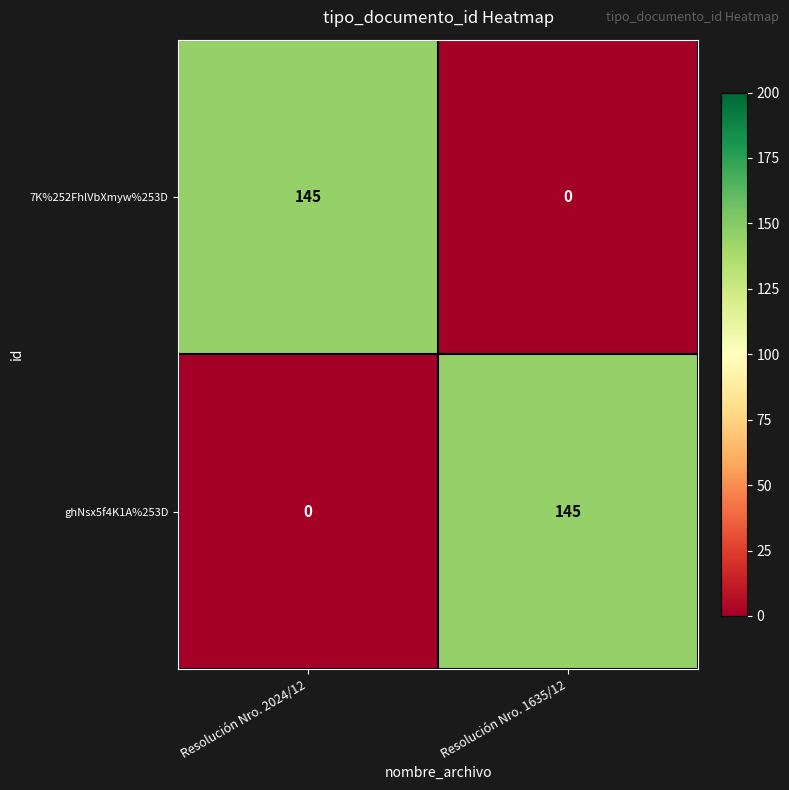

What is the greatest value displayed?

145